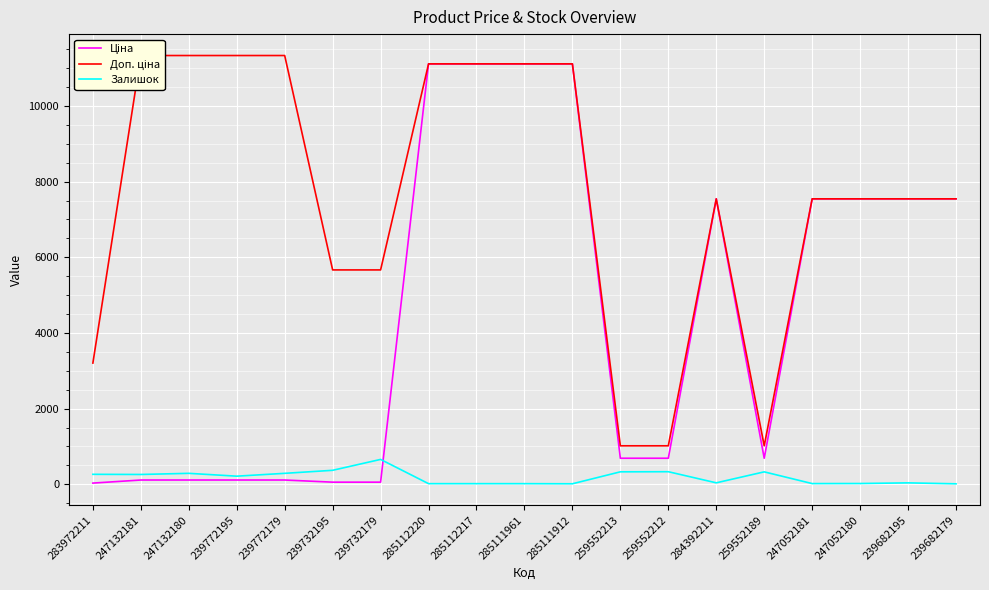

Is this an area chart (filled region under the line)?

No